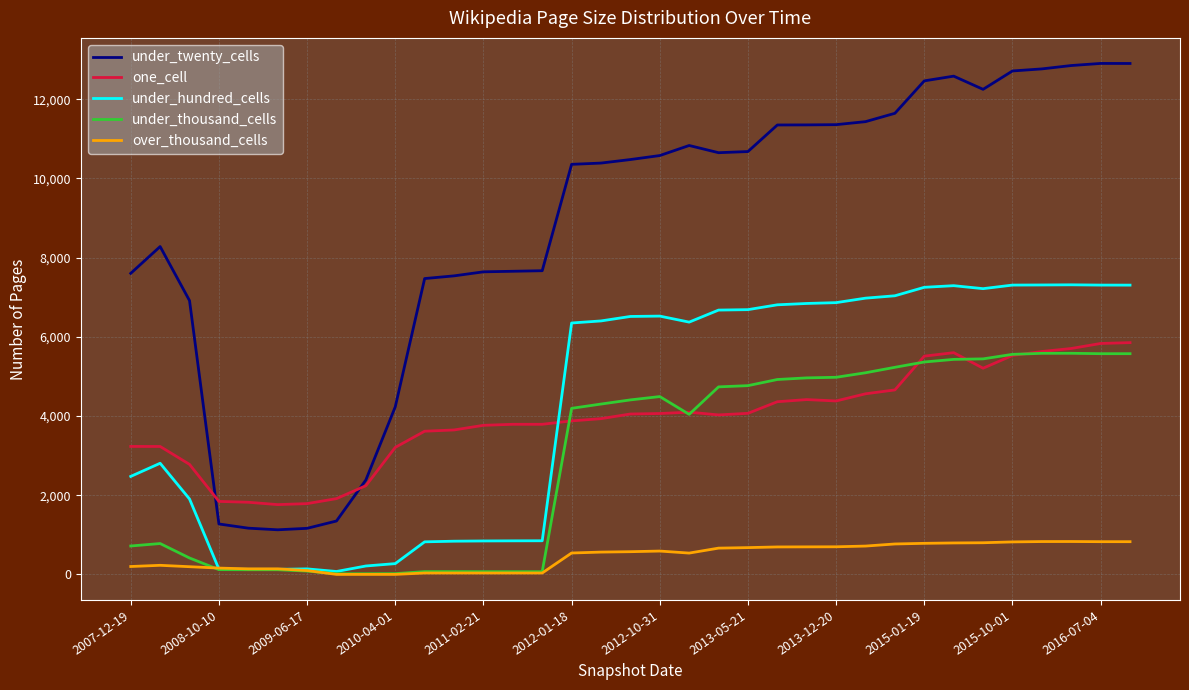

True or false: under_twenty_cells and under_thousand_cells intersect in this chart.

False